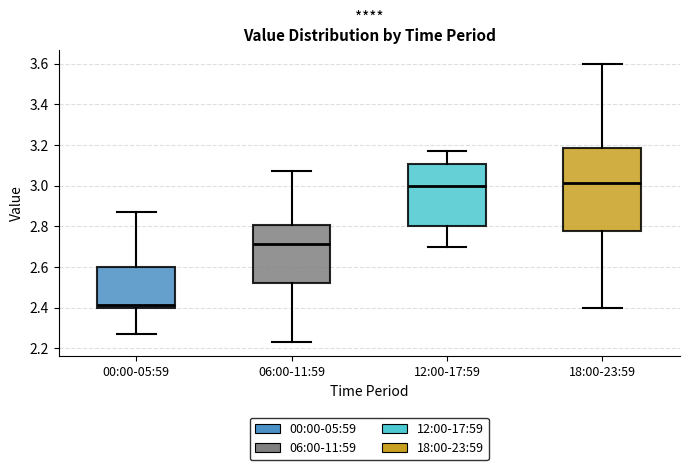

Reading left to right, transcribe this box plot: for each box, give where its median line is, the range the box spans, and where its two whiskers end, as read against the y-axis. The values are not printed on the chart, so give them approximately, as read against the axis.

00:00-05:59: median 2.42, box 2.40 to 2.60, whiskers 2.28 to 2.88
06:00-11:59: median 2.72, box 2.52 to 2.80, whiskers 2.24 to 3.08
12:00-17:59: median 3.00, box 2.80 to 3.10, whiskers 2.70 to 3.18
18:00-23:59: median 3.02, box 2.78 to 3.18, whiskers 2.40 to 3.60